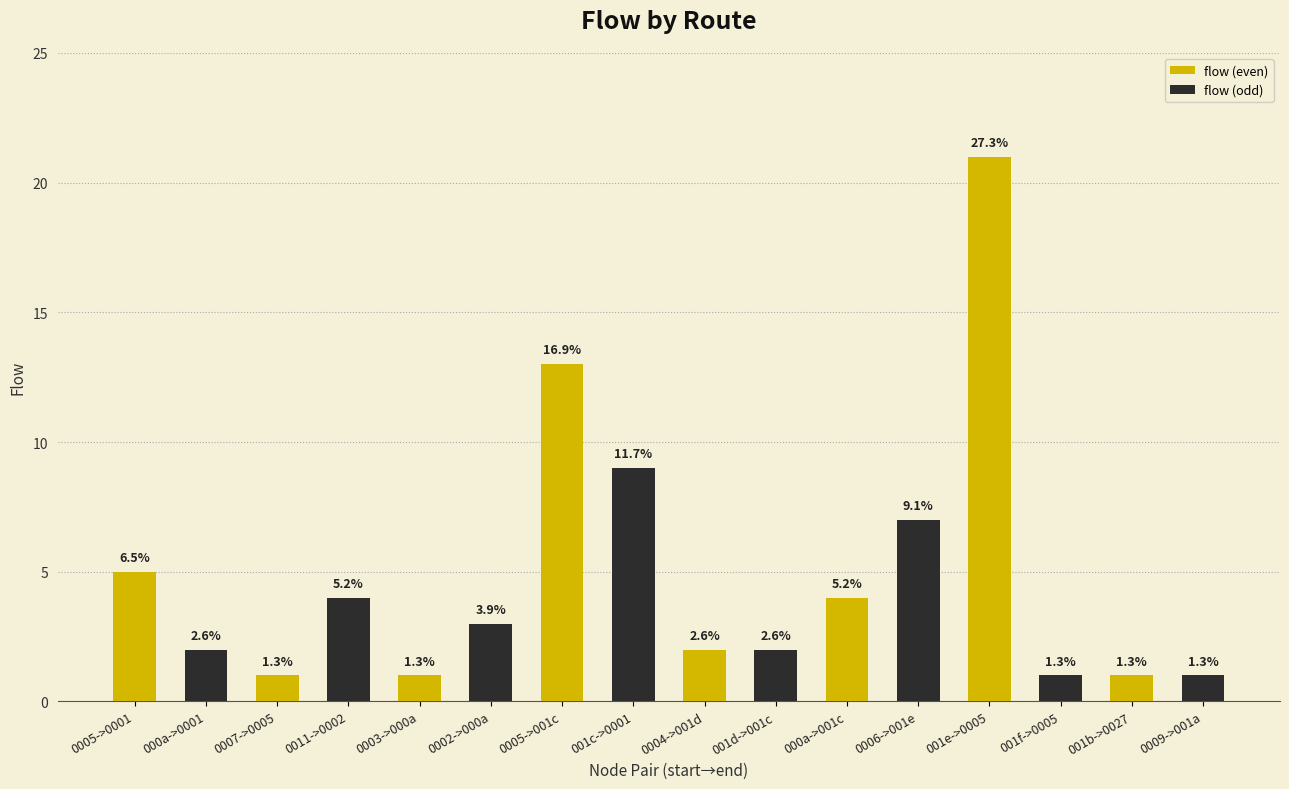

Reading right to left, extract all data points from this chart.

flow (even): 1	21	4	2	13	1	1	5
flow (odd): 1	1	7	2	9	3	4	2